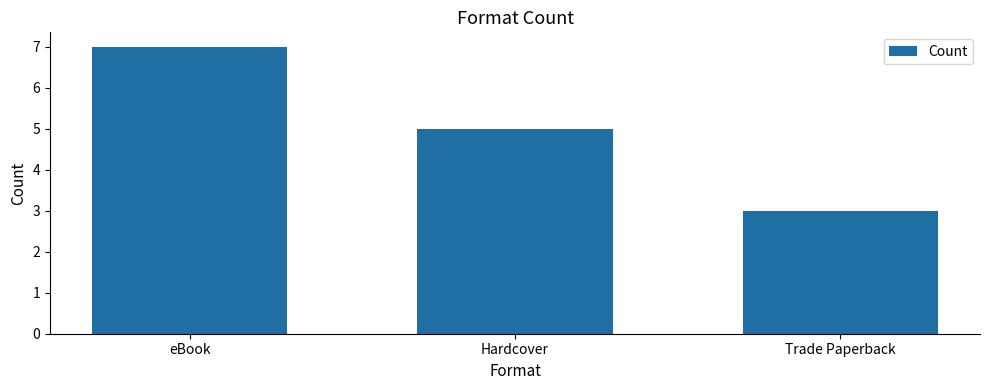

Reading left to right, extract all data points from this chart.

eBook=7	Hardcover=5	Trade Paperback=3